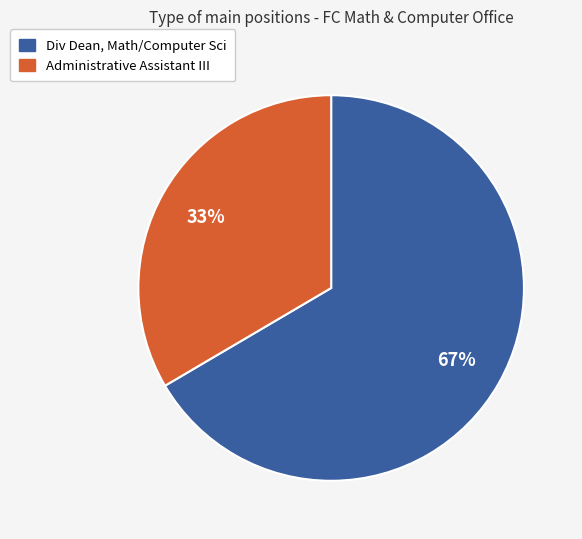

Do Div Dean, Math/Computer Sci and Administrative Assistant III together represent more than half of the pie?

Yes